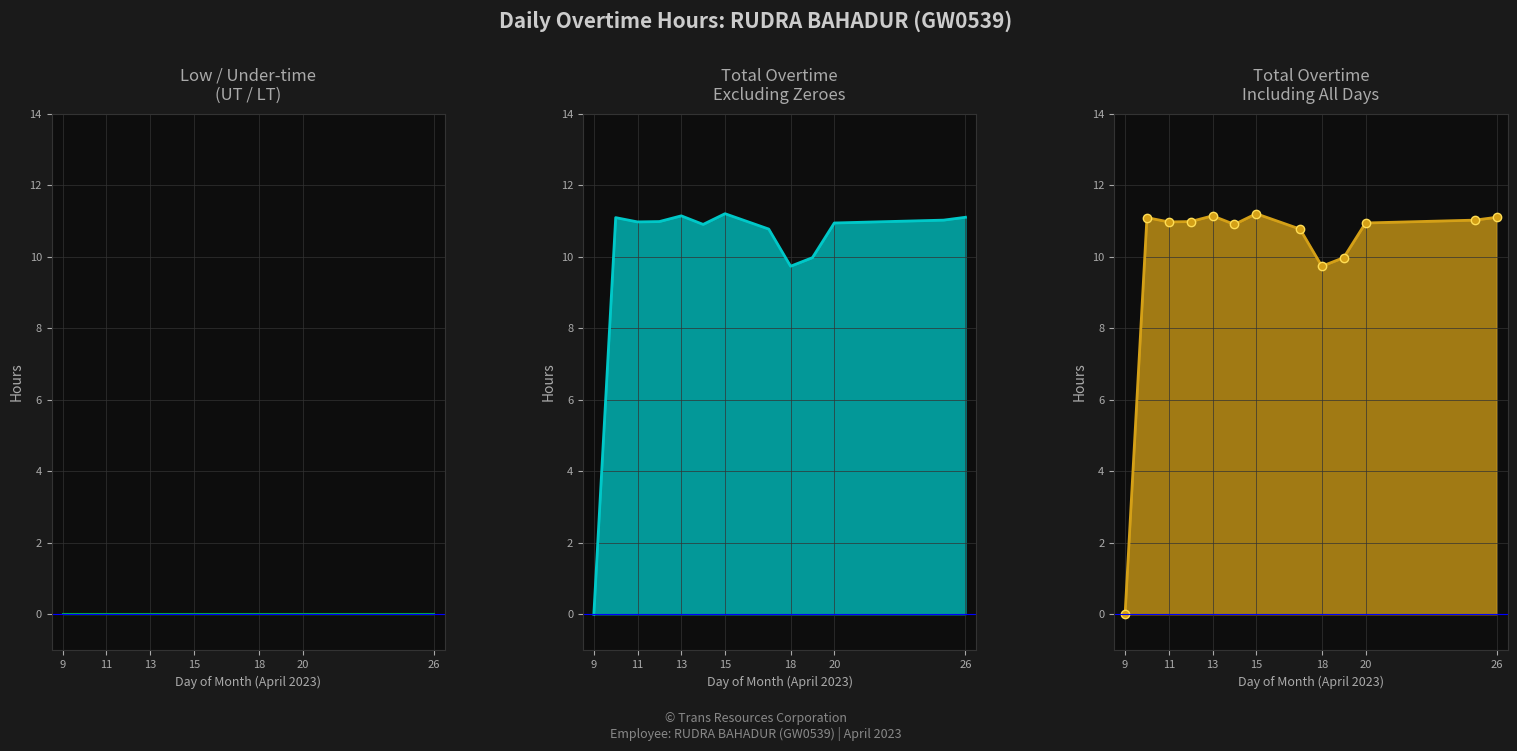

Reading right to left, transcribe all the data shown in this chart.

26=11.1	25=11.0	20=10.9	19=10.0	18=9.7	17=10.8	15=11.2	14=10.9	13=11.2	12=11.0	11=11.0	10=11.1	9=0.0